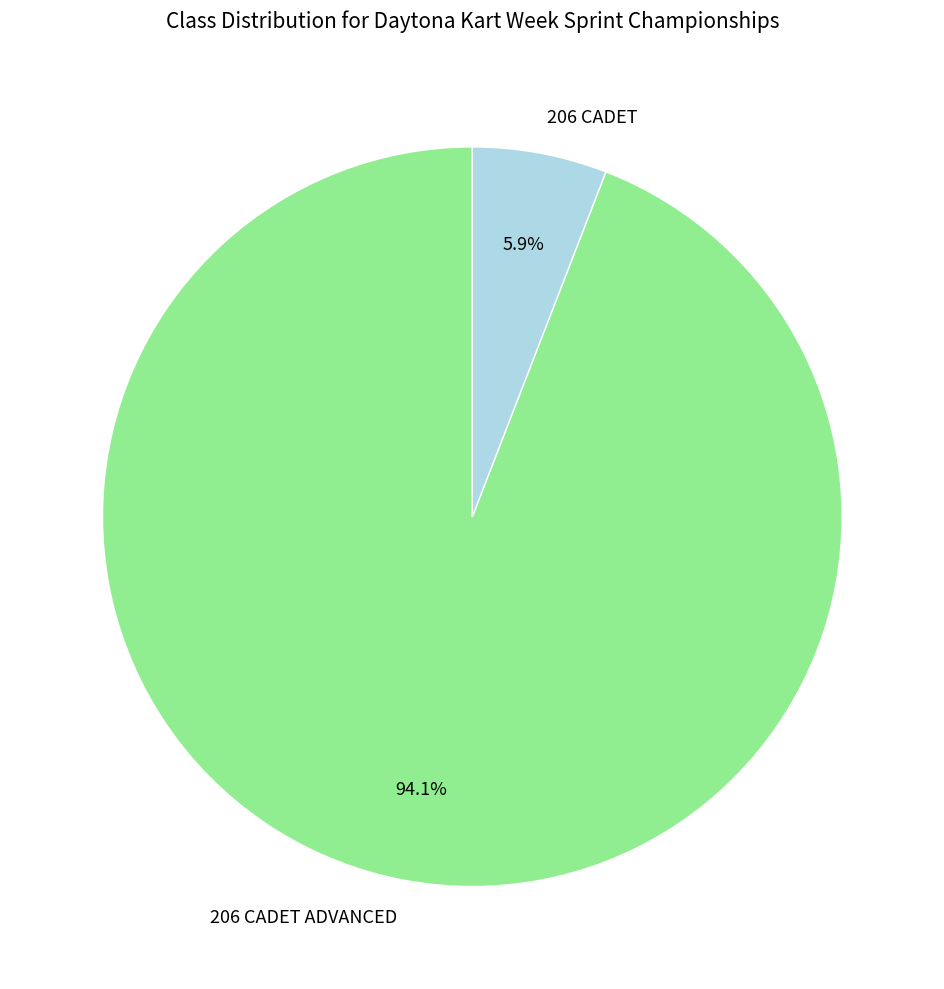

What portion of the pie excludes 206 CADET ADVANCED?

5.9%